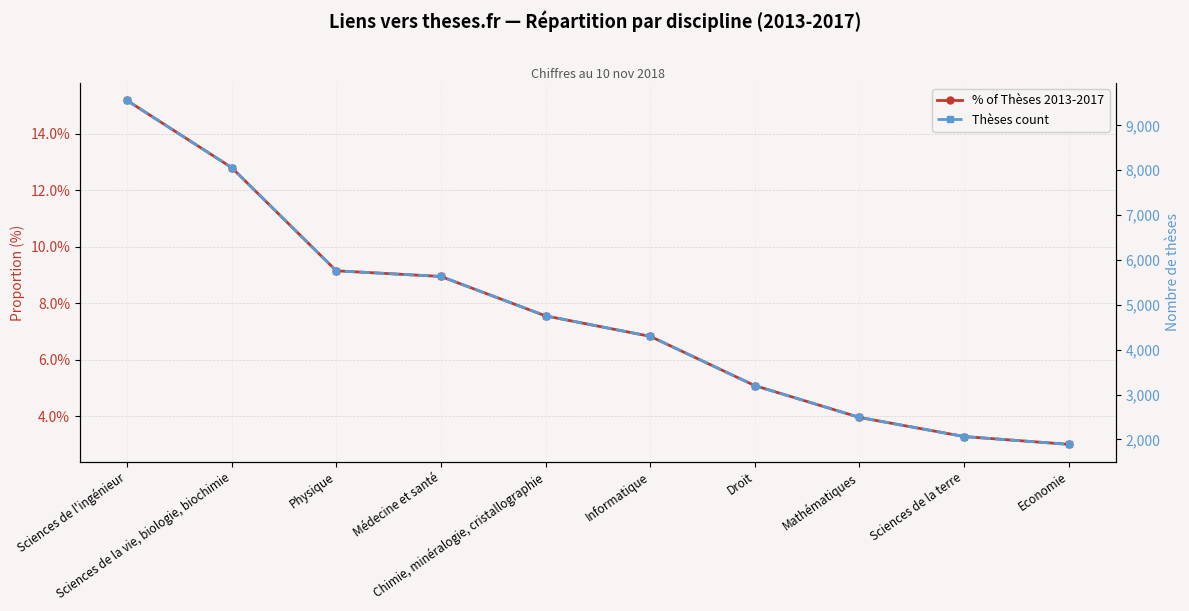

What is the value of the Thèses count point at the 10th from the left?

1889.0